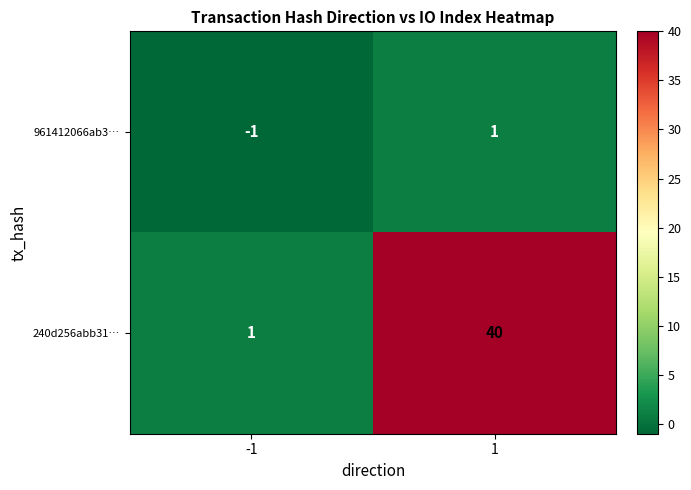

The 961412066ab3… series shows 1 at 1. True or false?

True